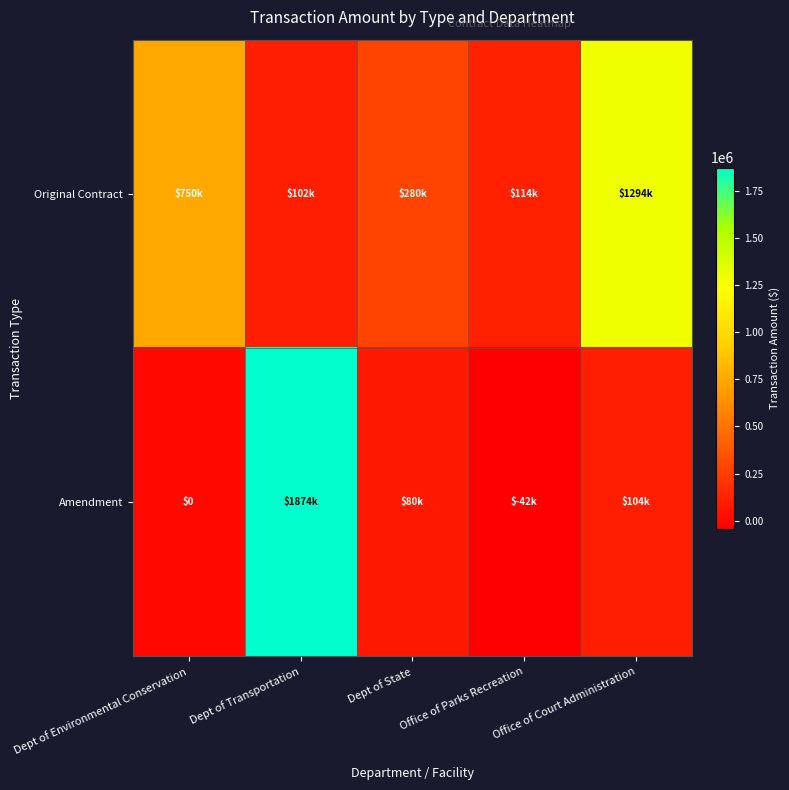

How many values in the Original Contract series are below 279575?

2